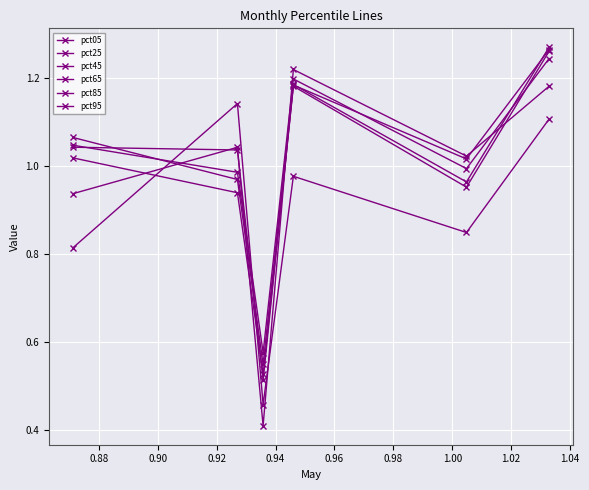

Does the chart display data point markers on the line(s)?

Yes